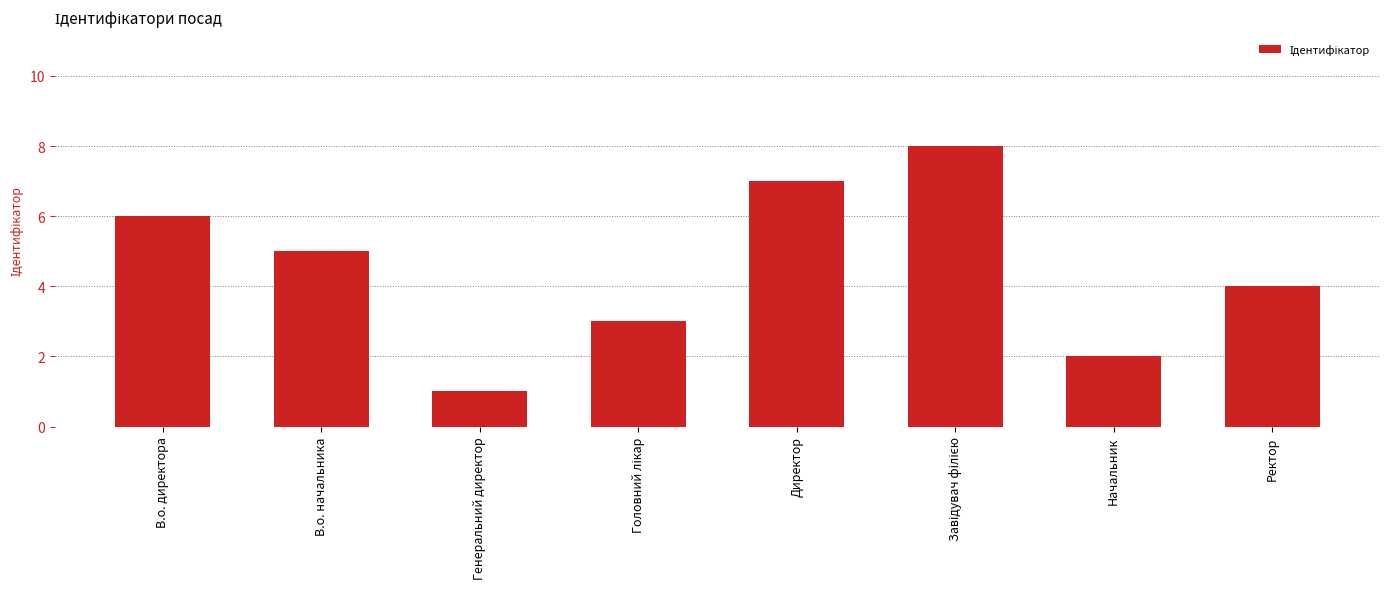

How many distinct data groups are displayed?

1